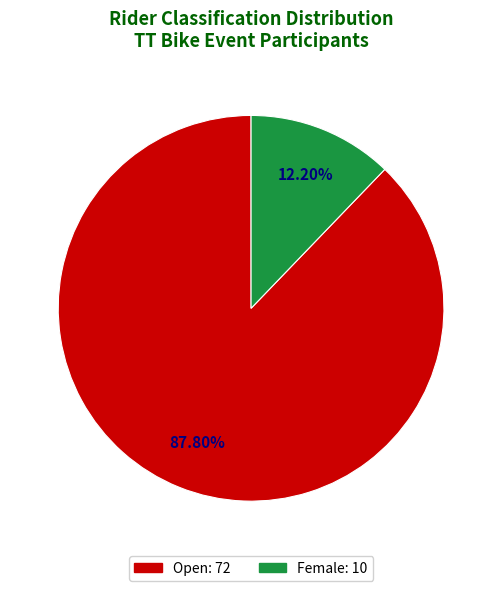

To the nearest percent, what percentage of the pie is Female?

12%